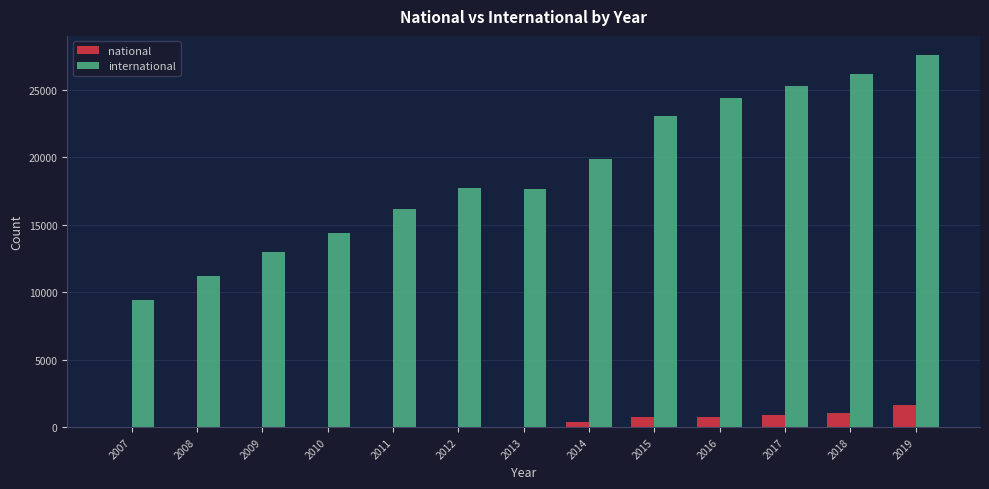

At which label does international reach its peak?

2019